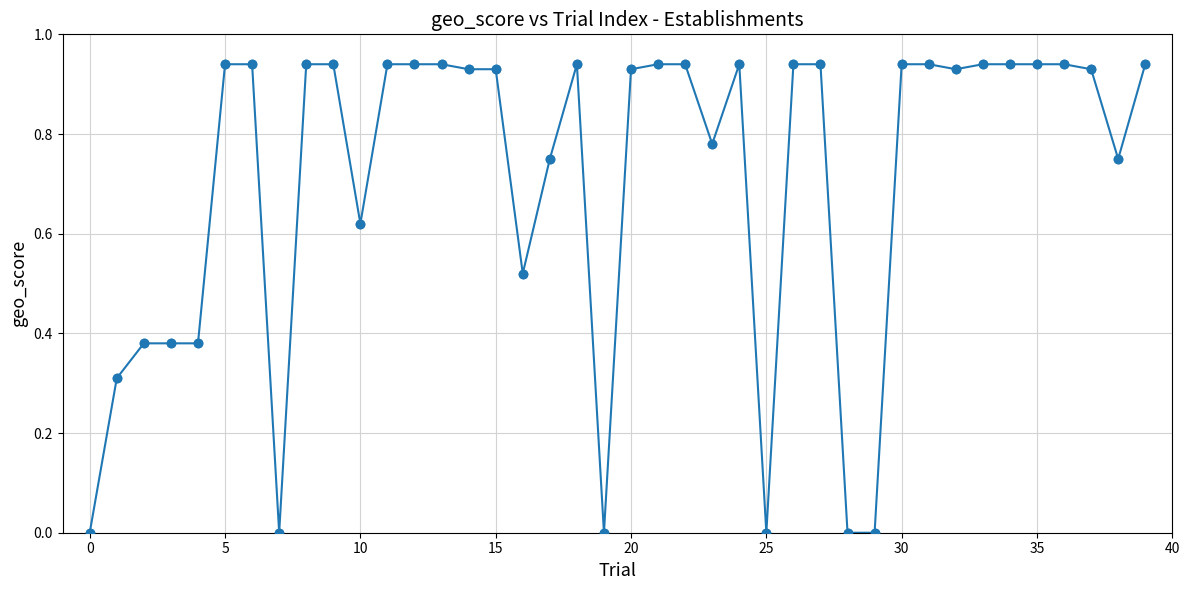

What is the sum of all values?

28.3